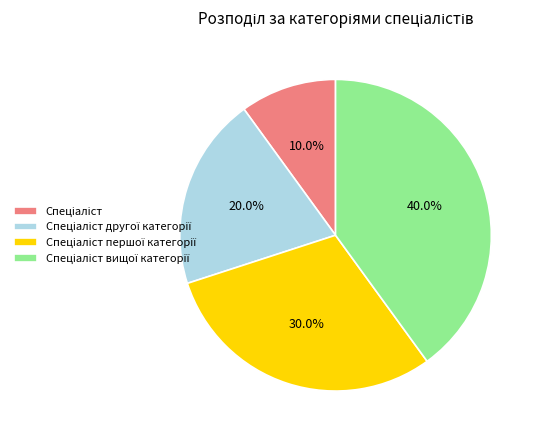

Does any single category account for the majority?

No